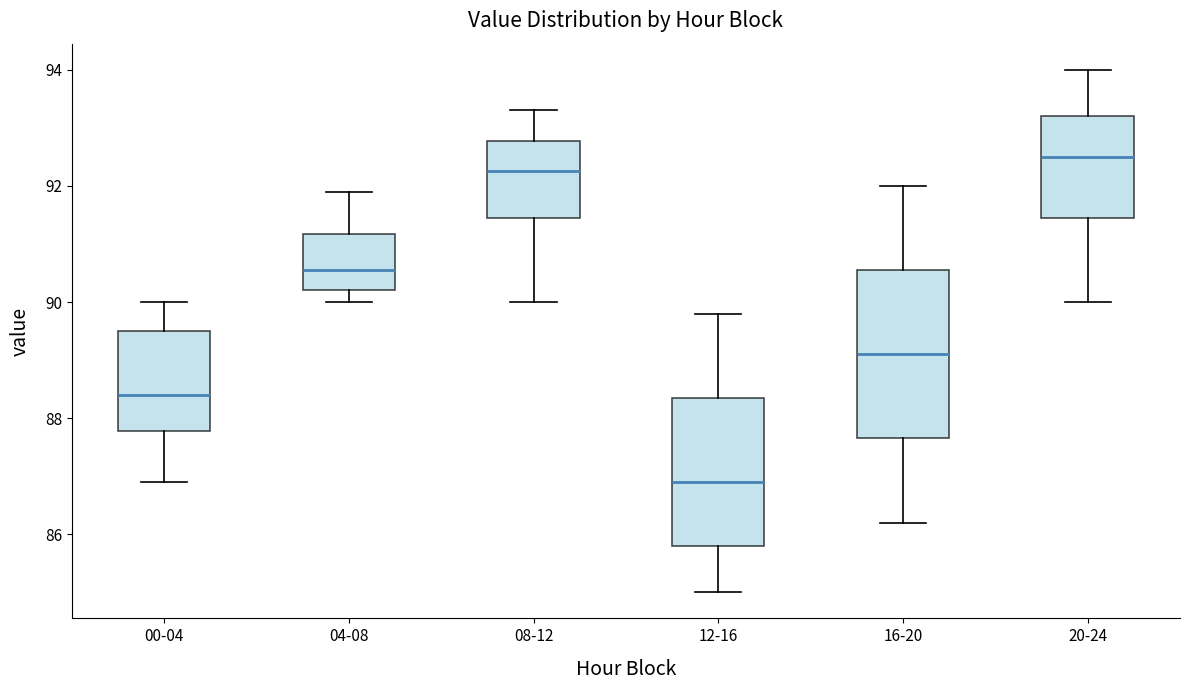

Which box has the lowest median line?

12-16